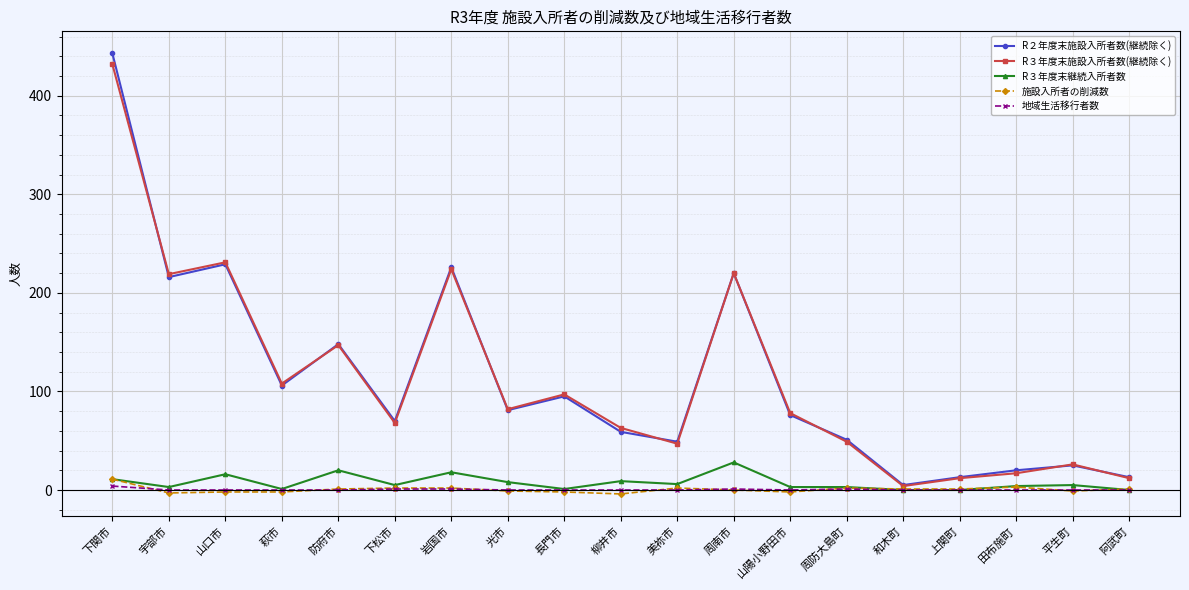

What is the label of the 11th point from the left?

美祢市